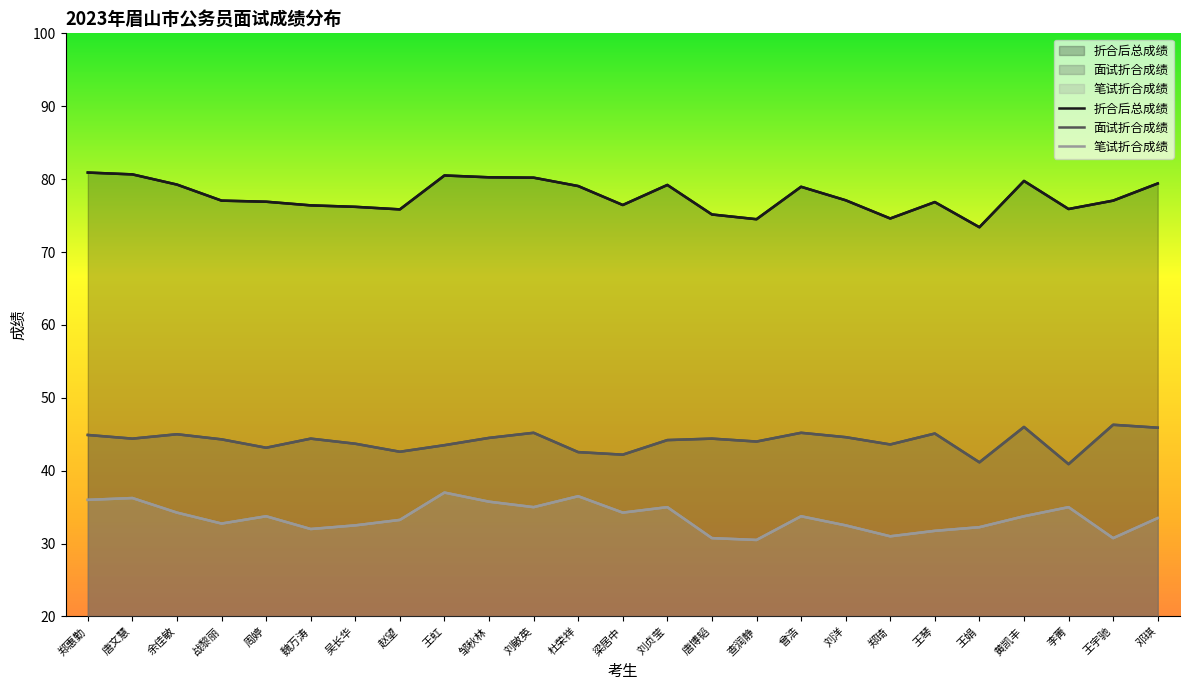

True or false: 笔试折合成绩 and 面试折合成绩 cross at least once.

False